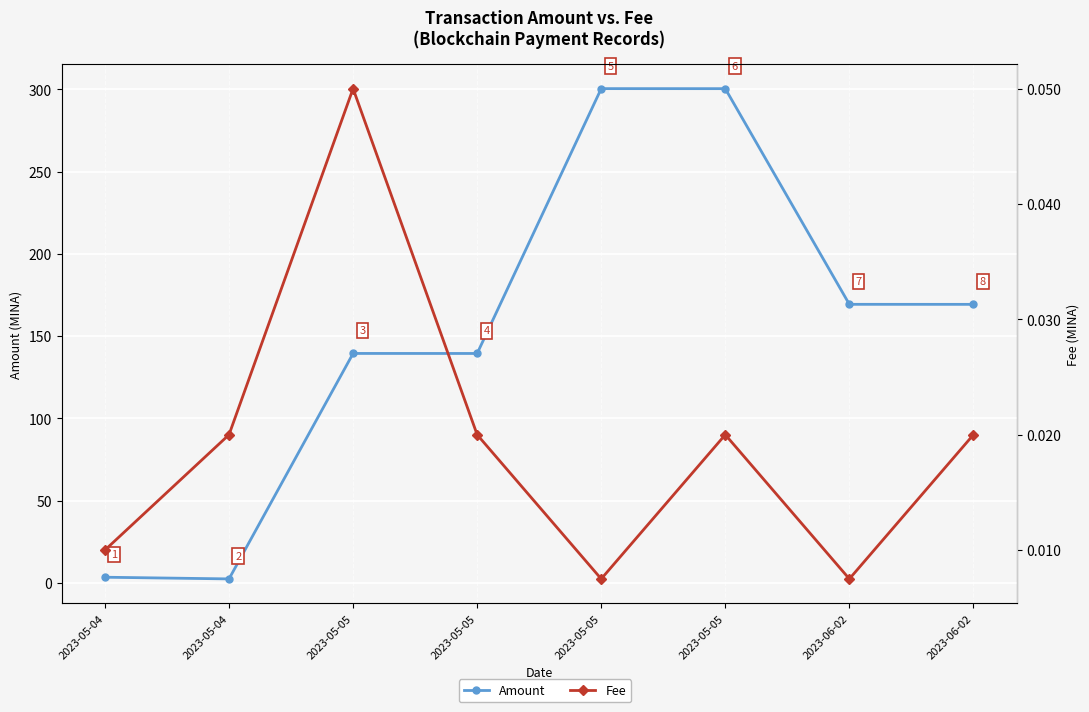

Is this an area chart (filled region under the line)?

No